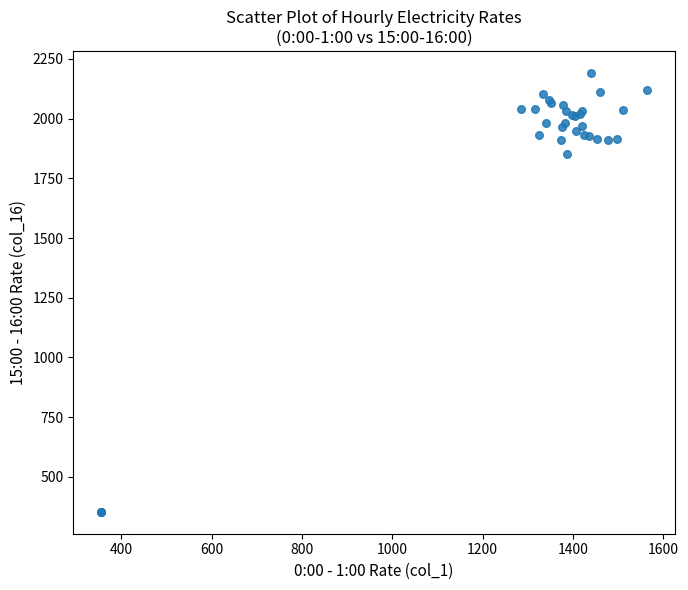

What Y value in the scatter plot is closest to 1272?

1853.4